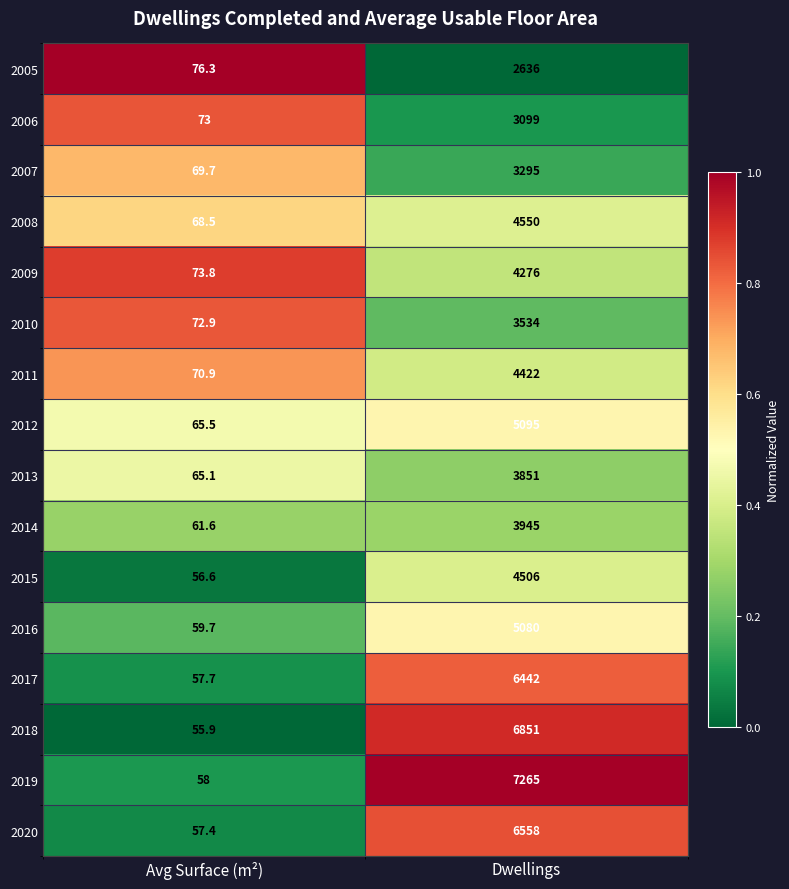

At which label is 2015 closest to 2281?

Avg Surface (m²)